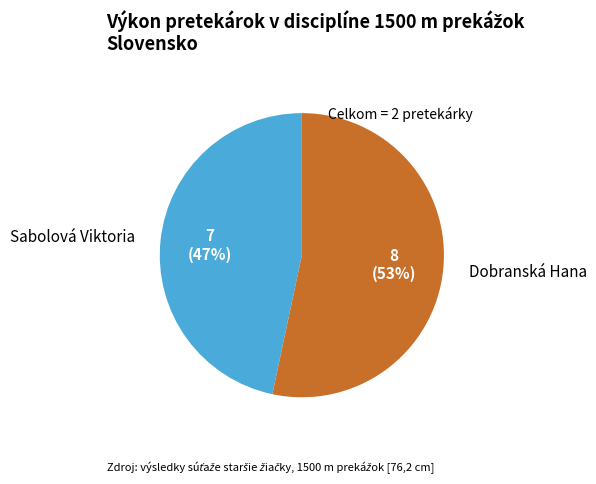

Is it true that Dobranská Hana is 53% of the pie?

True